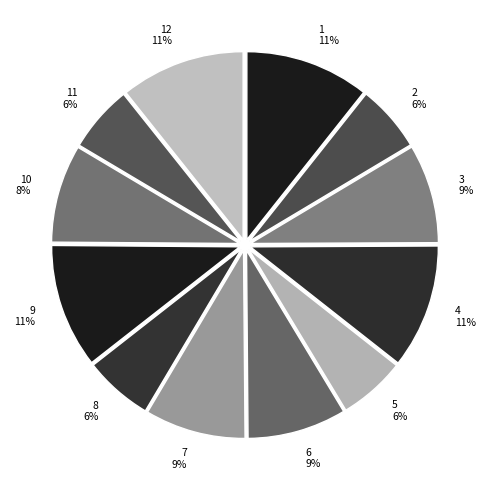

To the nearest percent, what portion does 1 11% represent?

11%